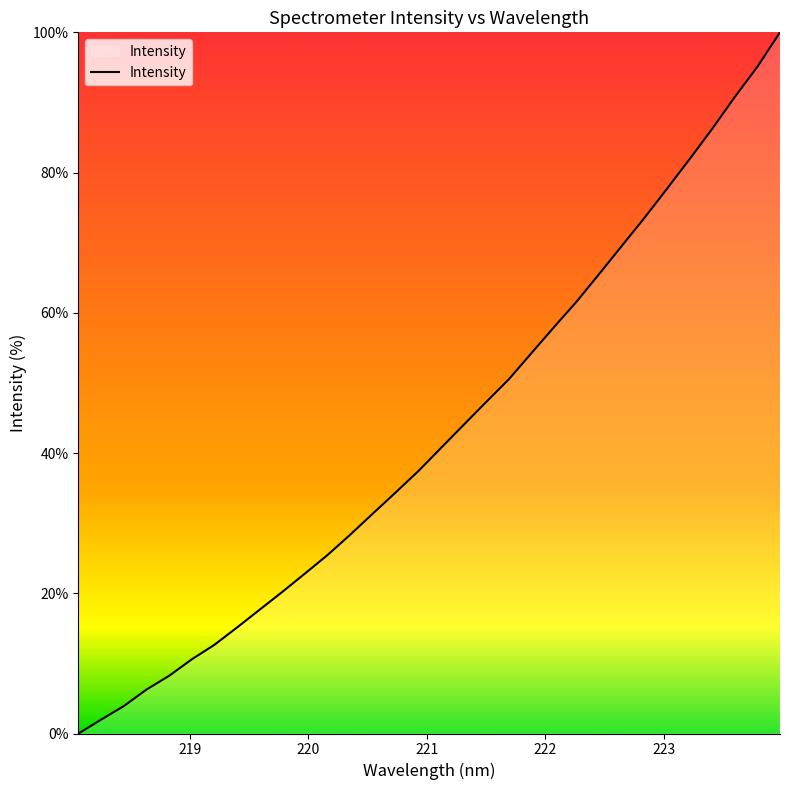

What is the maximum value shown in the chart?

100.0